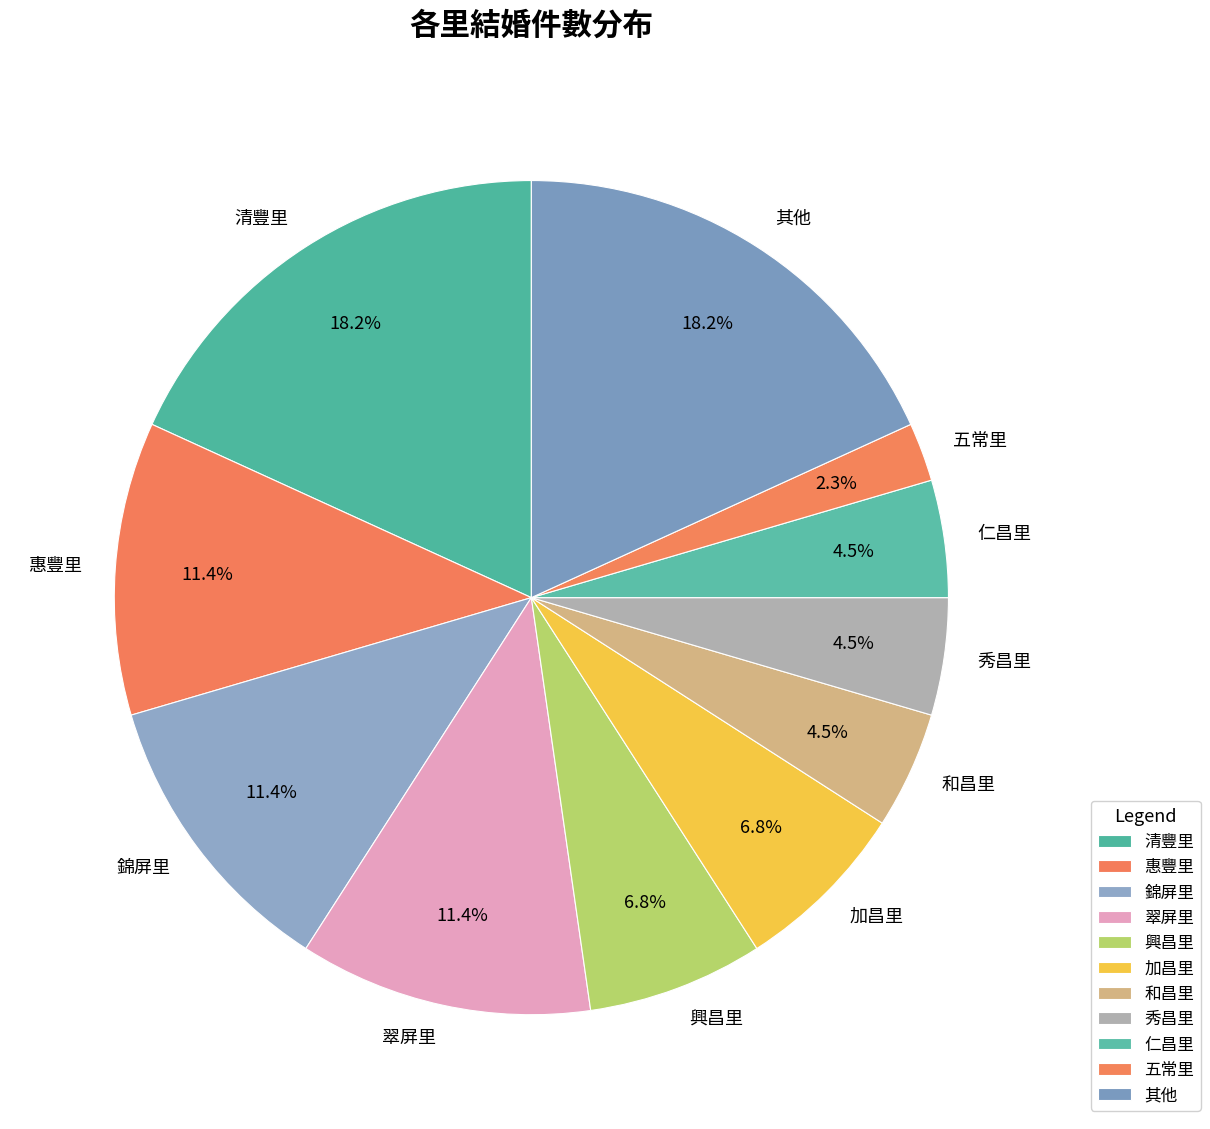

How many segments does this pie chart have?

11